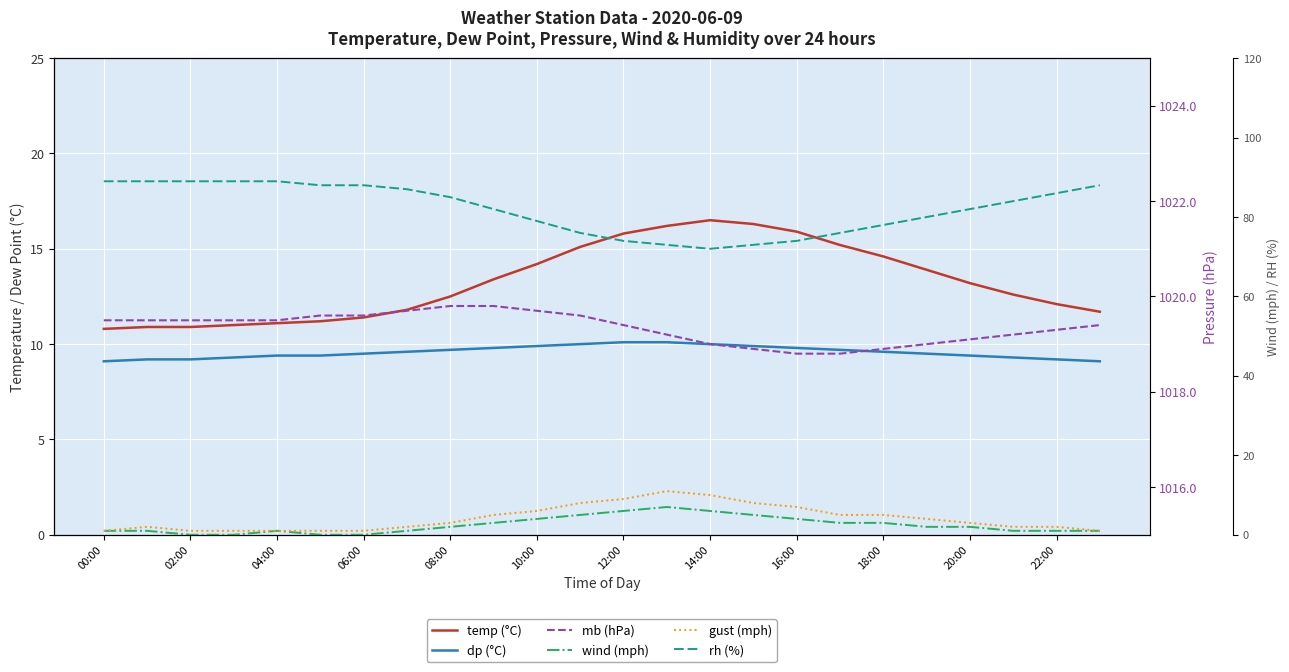

At how many categories does at least one series exceed 55?

24